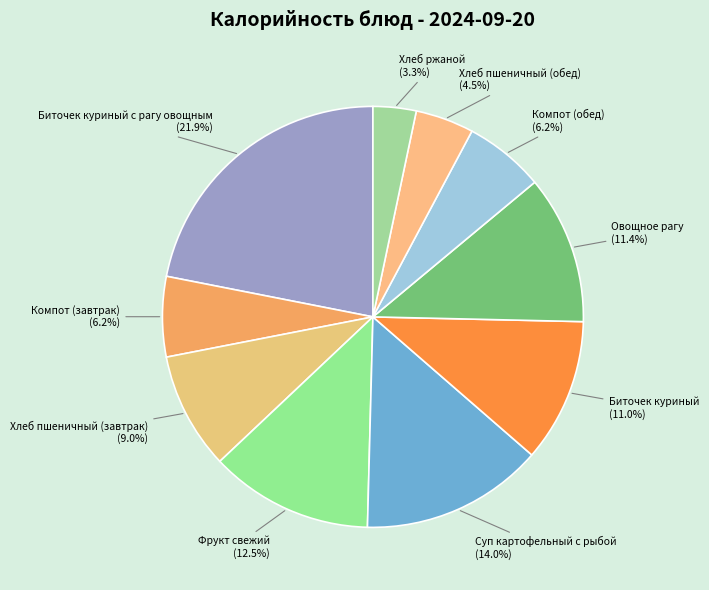

Count the number of slices in the pie.

10